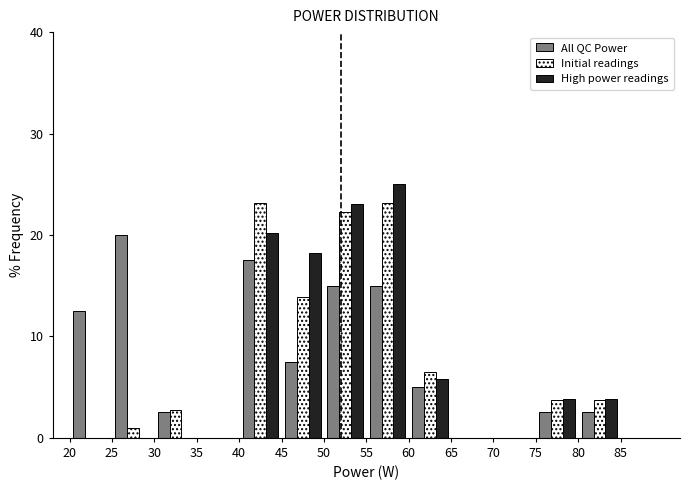

Reading left to right, list every range on the x-axis with the height of the bar of each series over it. The values are not printed on the chart, so give them approximately, as read against the axis.

20 to 25: All QC Power=13	Initial readings=0	High power readings=0
25 to 30: All QC Power=20	Initial readings=under 1	High power readings=0
30 to 35: All QC Power=3	Initial readings=3	High power readings=0
35 to 40: All QC Power=0	Initial readings=0	High power readings=0
40 to 45: All QC Power=18	Initial readings=23	High power readings=20
45 to 50: All QC Power=8	Initial readings=14	High power readings=18
50 to 55: All QC Power=15	Initial readings=22	High power readings=23
55 to 60: All QC Power=15	Initial readings=23	High power readings=25
60 to 65: All QC Power=5	Initial readings=6	High power readings=6
65 to 70: All QC Power=0	Initial readings=0	High power readings=0
70 to 75: All QC Power=0	Initial readings=0	High power readings=0
75 to 80: All QC Power=3	Initial readings=4	High power readings=4
80 to 85: All QC Power=3	Initial readings=4	High power readings=4
85 to 90: All QC Power=0	Initial readings=0	High power readings=0